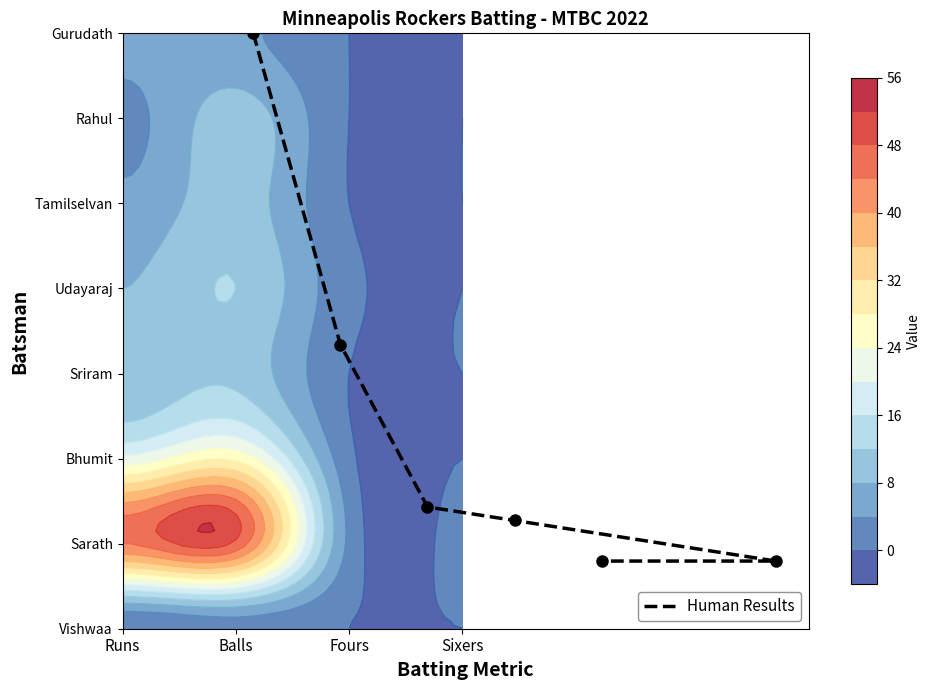

Reading left to right, what are all the values shown in this chart?

79.0	37.7	16.2	14.4	9.0	9.0